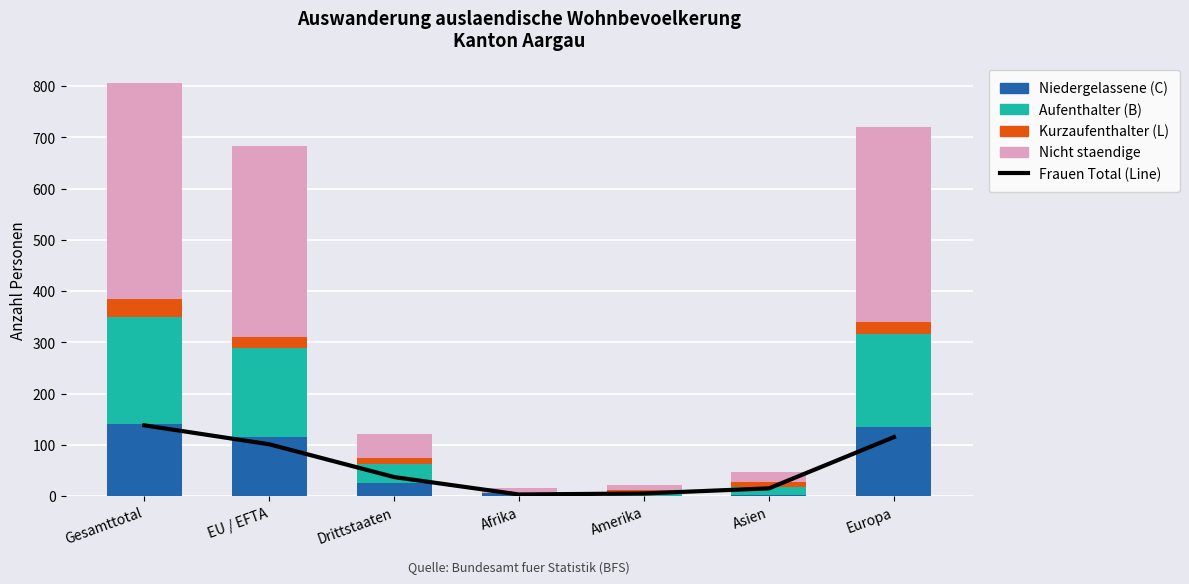

What is the difference between the Nicht staendige Total values at Gesamttotal and Drittstaaten?

372